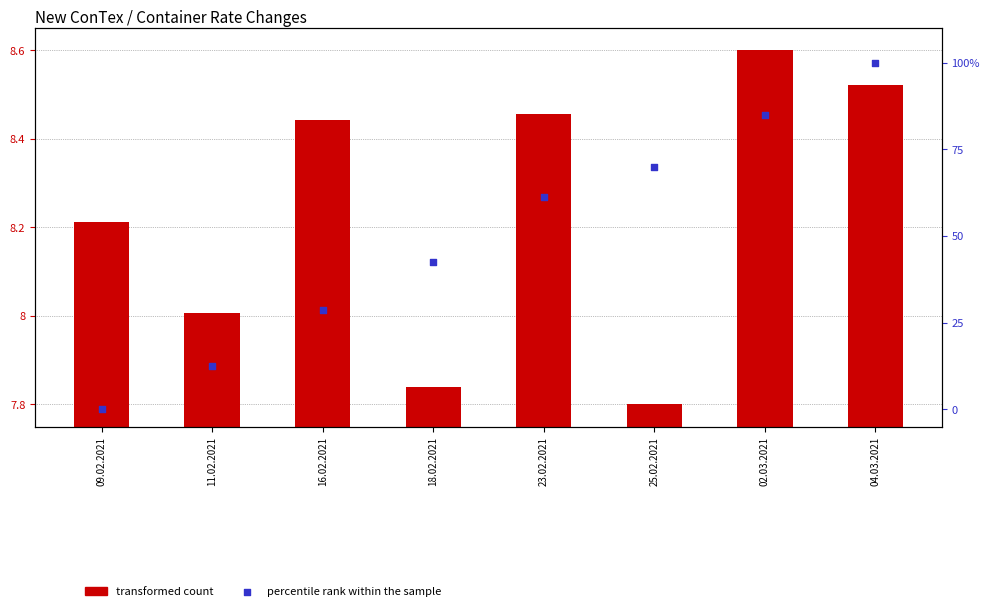

Which series contains the highest Y value?

percentile rank within the sample